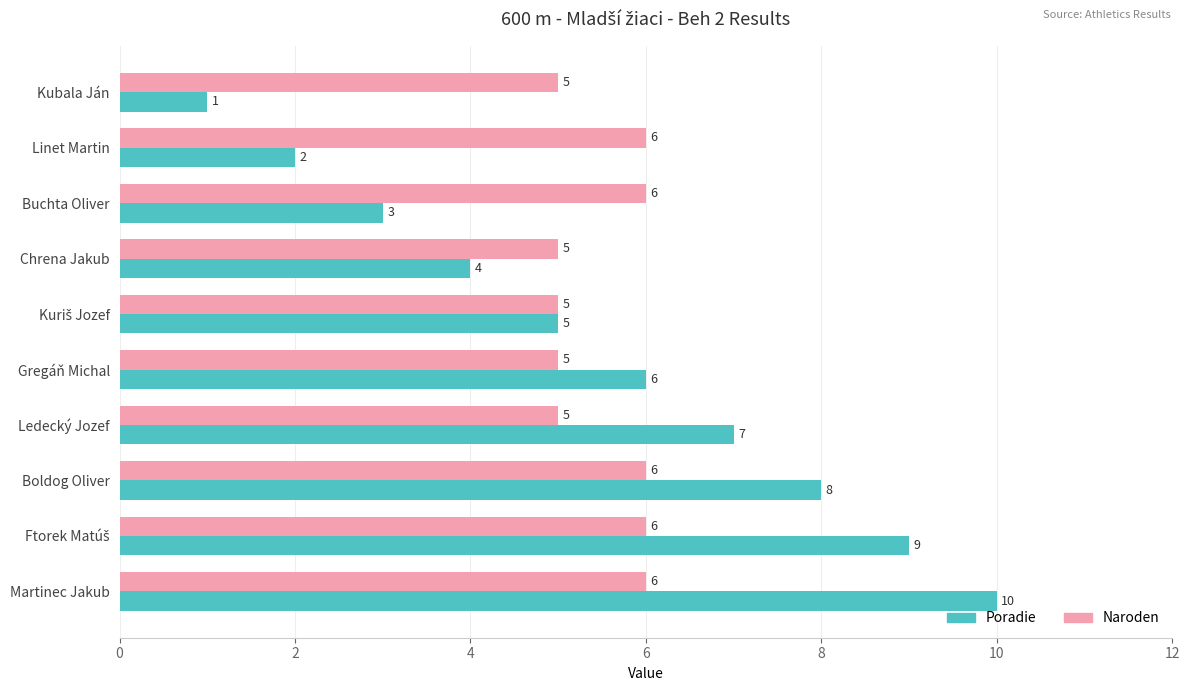

How many Poradie values are between 3 and 8?

6